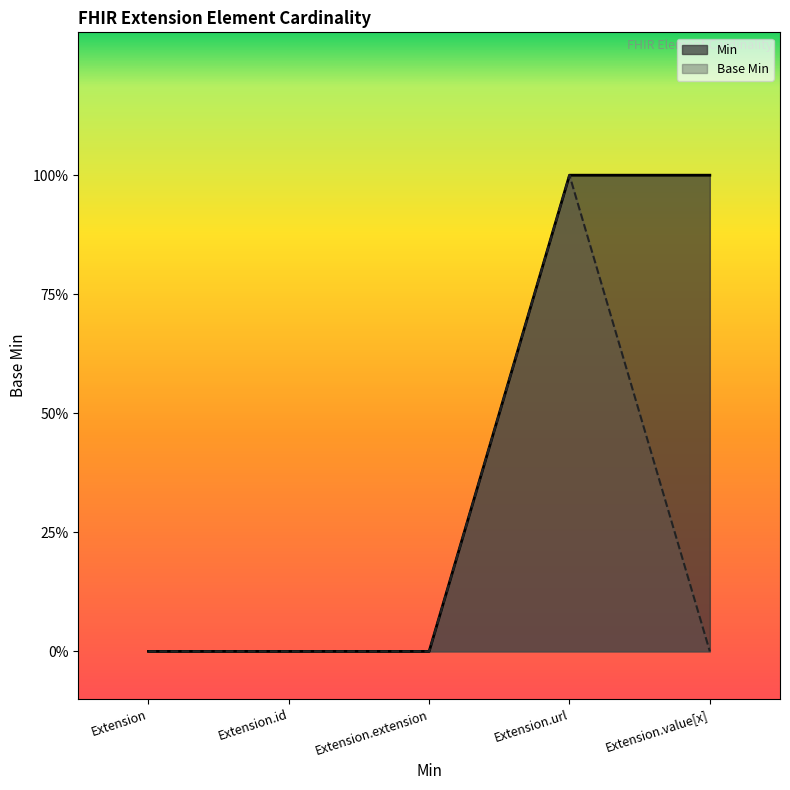

Which series changed the most between Extension and Extension.url?

Min